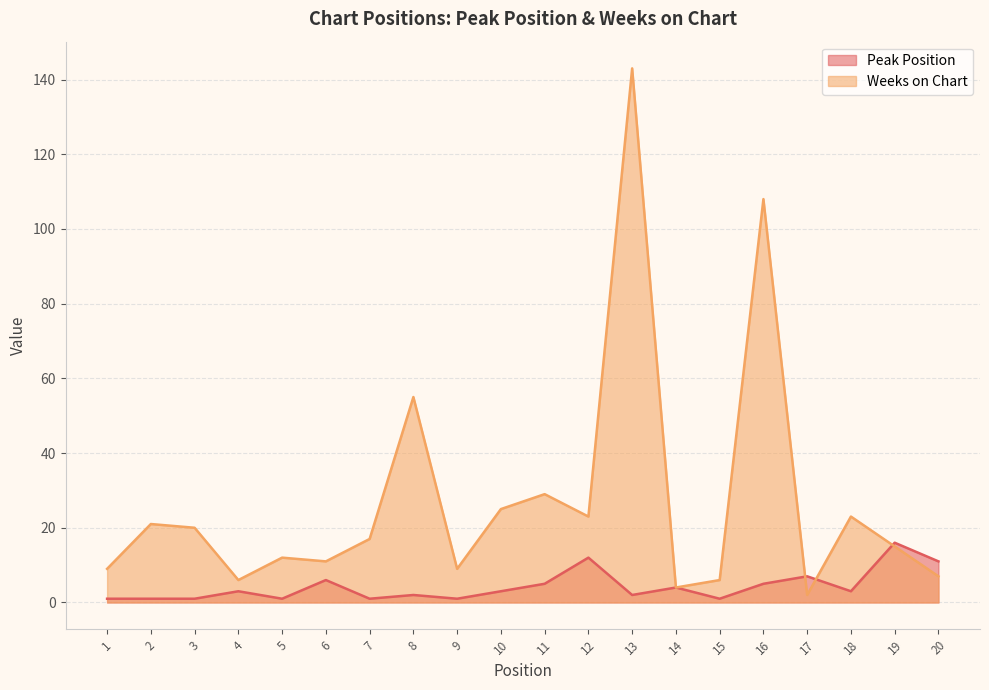

At which label does Weeks on Chart reach its peak?

13